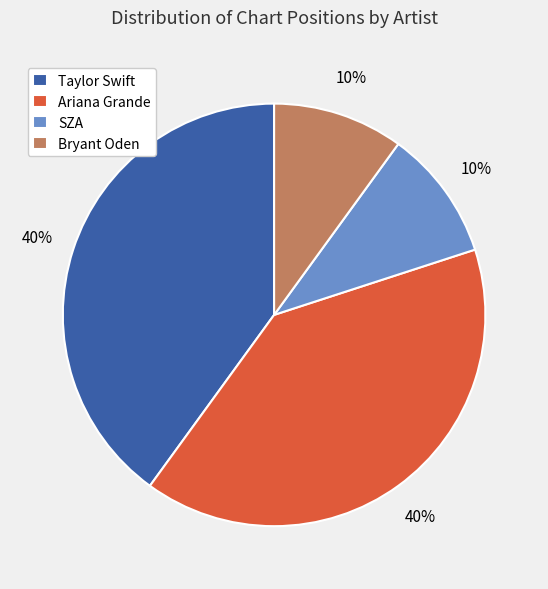

To the nearest percent, what portion does Bryant Oden represent?

10%